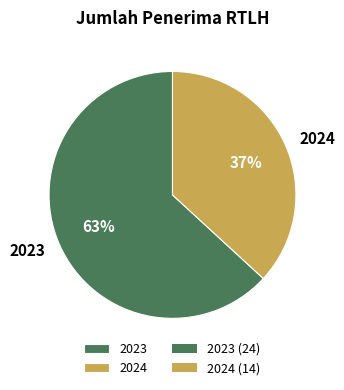

Which has a higher value, 2024 or 2023?

2023